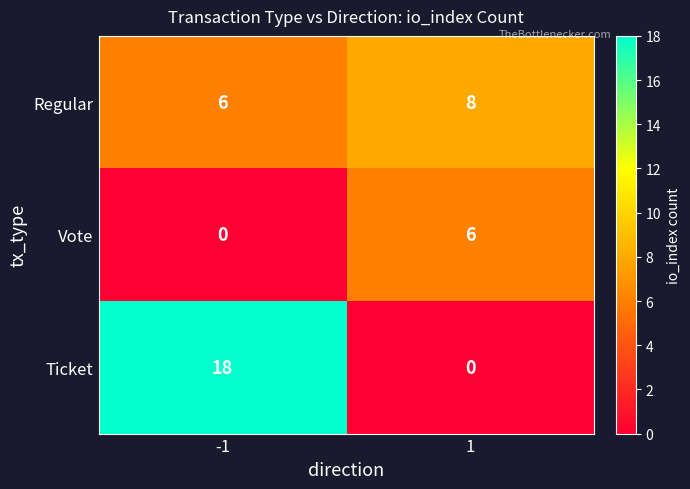

What value does the Regular series have at -1?

6